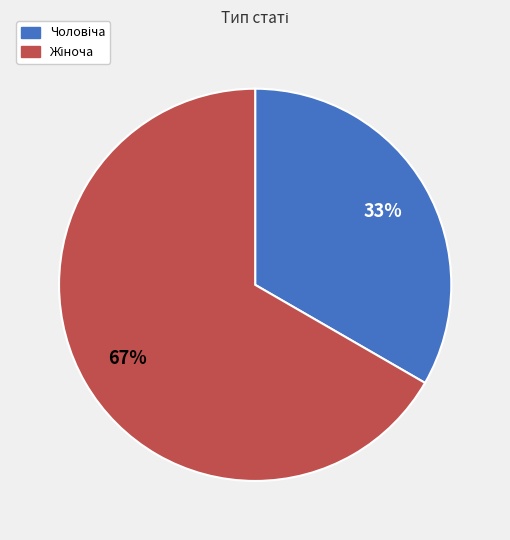

Is there any slice that represents more than half of the pie?

Yes